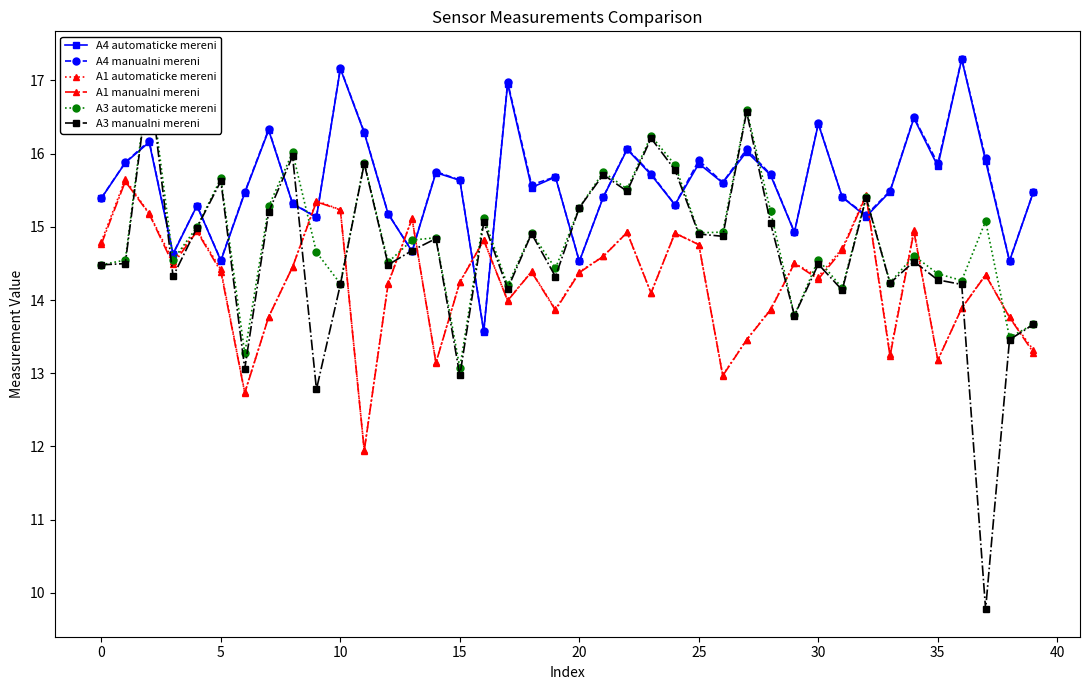

True or false: A4 automaticke mereni and A1 automaticke mereni intersect in this chart.

True